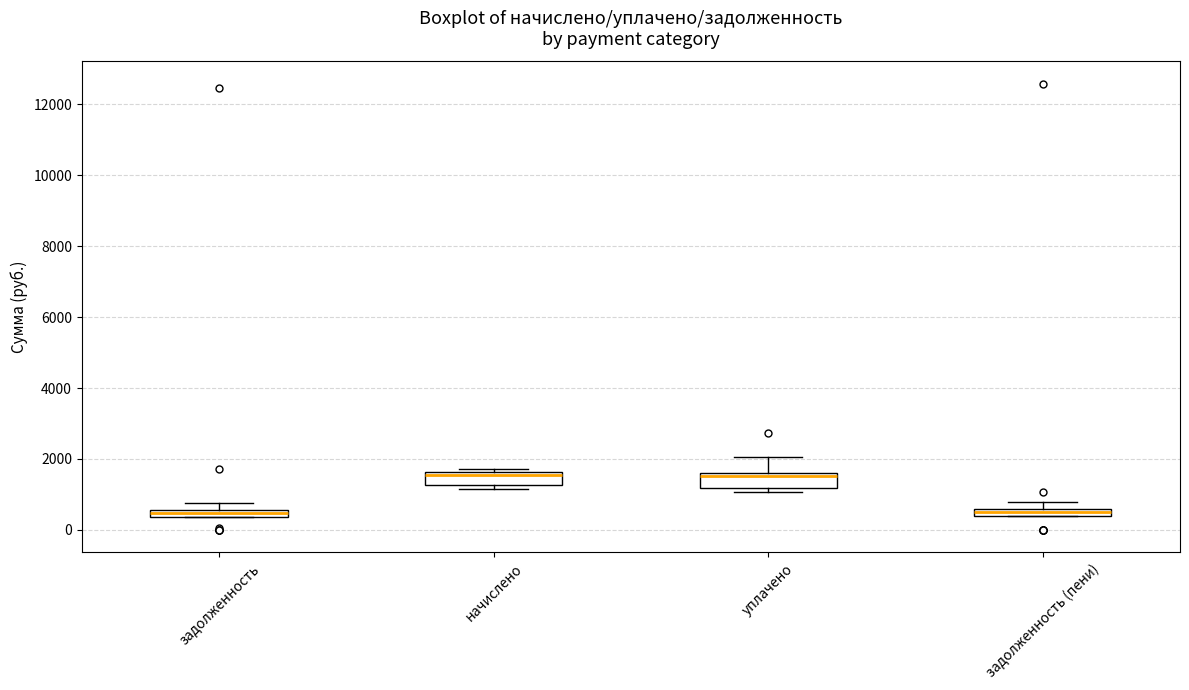

Where is the lower edge of the box for задолженность on the y-axis? The values are not printed on the chart, so give them approximately, as read against the axis.

400